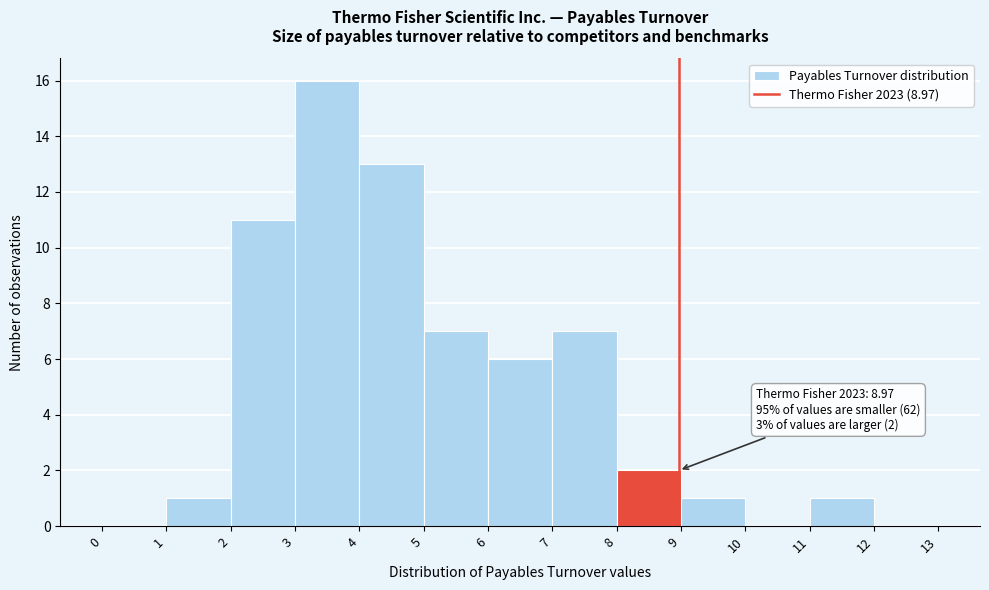

Over which range of the x-axis is the bar tallest?

3 to 4